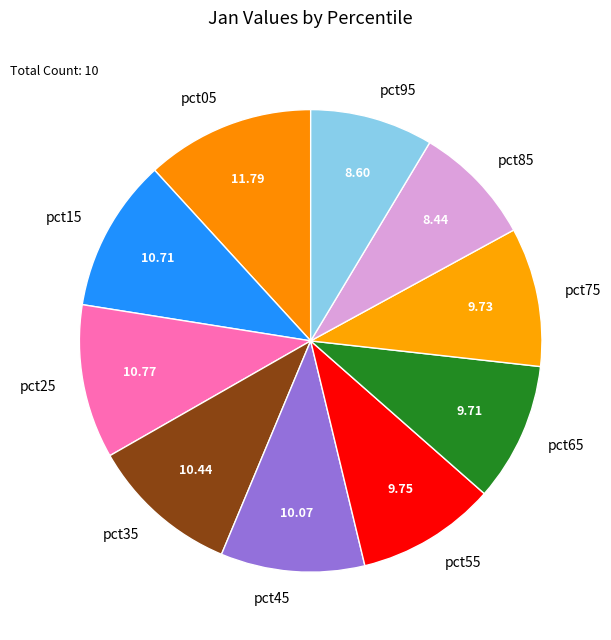

Which has a higher value, pct65 or pct25?

pct25